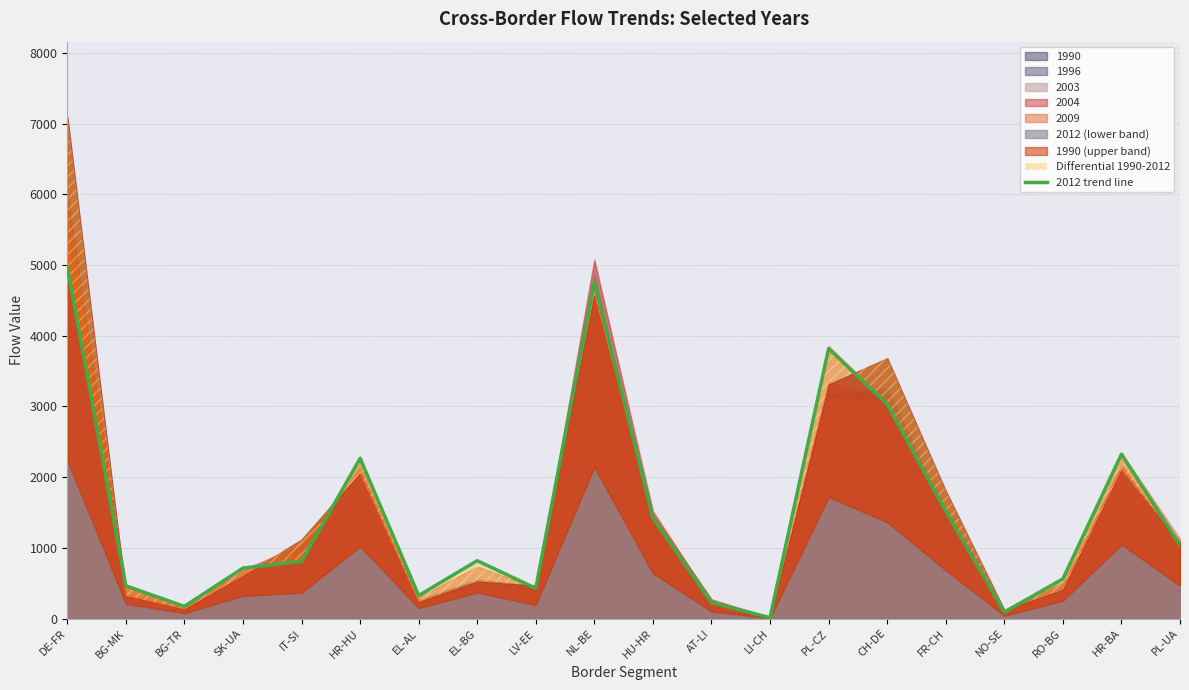

Rank the categories by value from highest to lowest.

DE-FR, NL-BE, PL-CZ, CH-DE, HR-BA, HR-HU, FR-CH, HU-HR, PL-UA, EL-BG, IT-SI, SK-UA, RO-BG, BG-MK, LV-EE, EL-AL, AT-LI, BG-TR, NO-SE, LI-CH